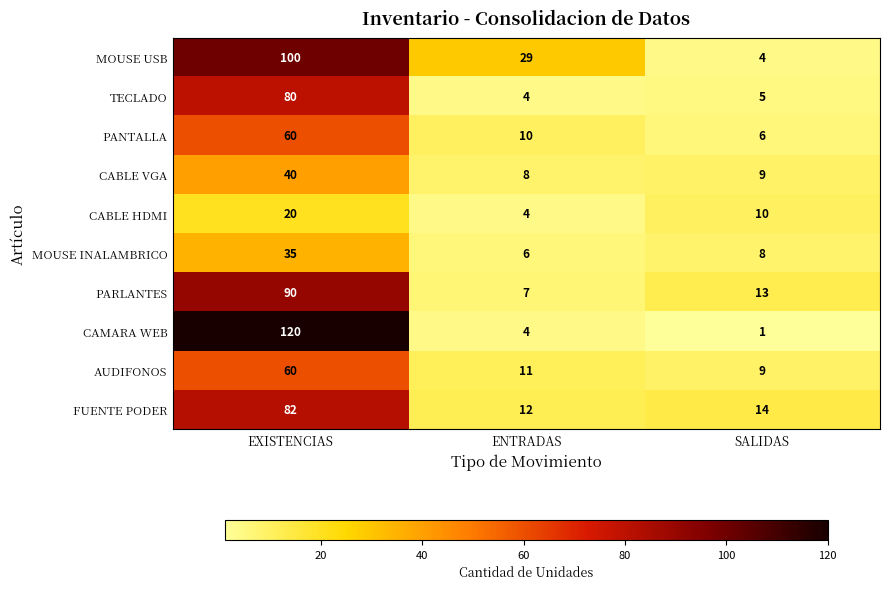

Rank the categories by CAMARA WEB value from highest to lowest.

EXISTENCIAS, ENTRADAS, SALIDAS